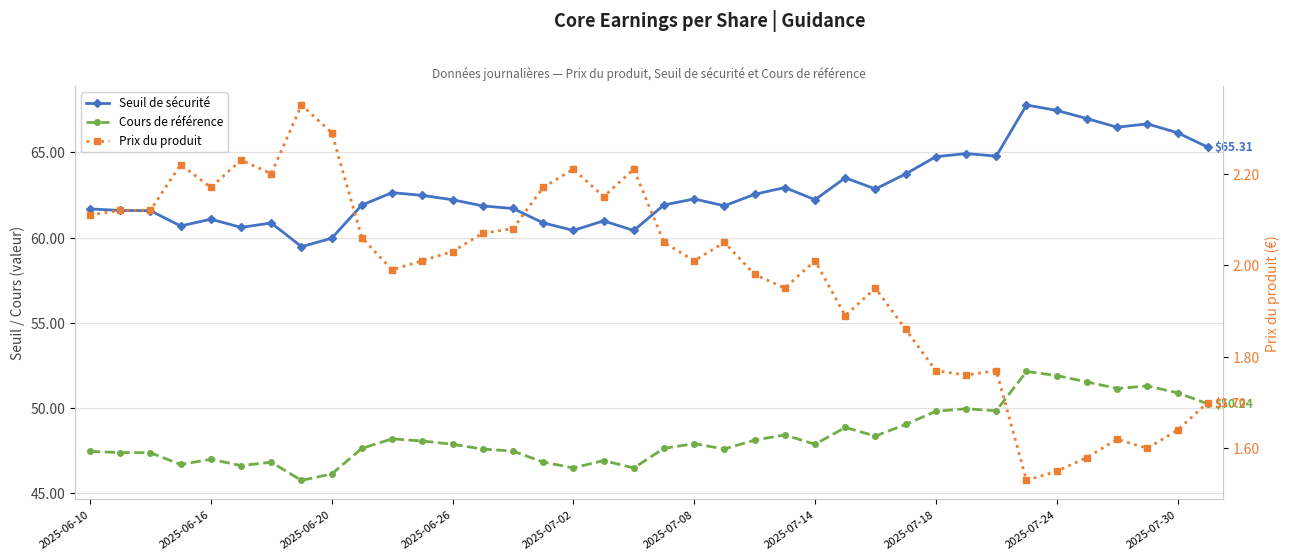

True or false: Seuil de sécurité and Prix du produit cross at least once.

False